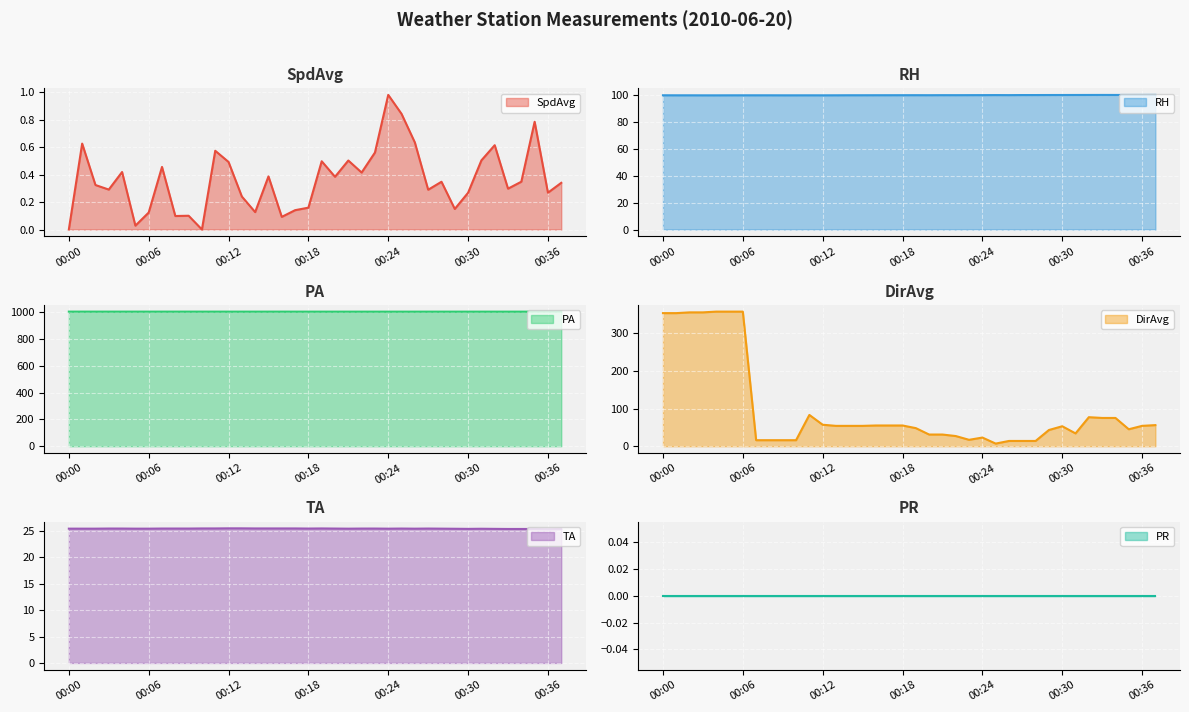

Which category has the highest value in the SpdAvg series?

00:24